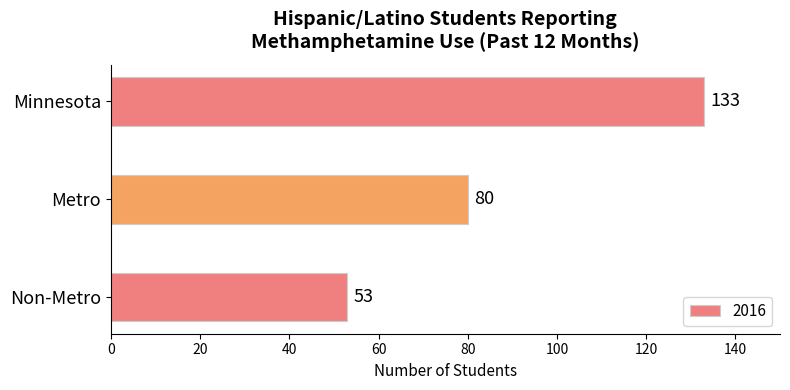

Count the values in the range 53 to 133.

3